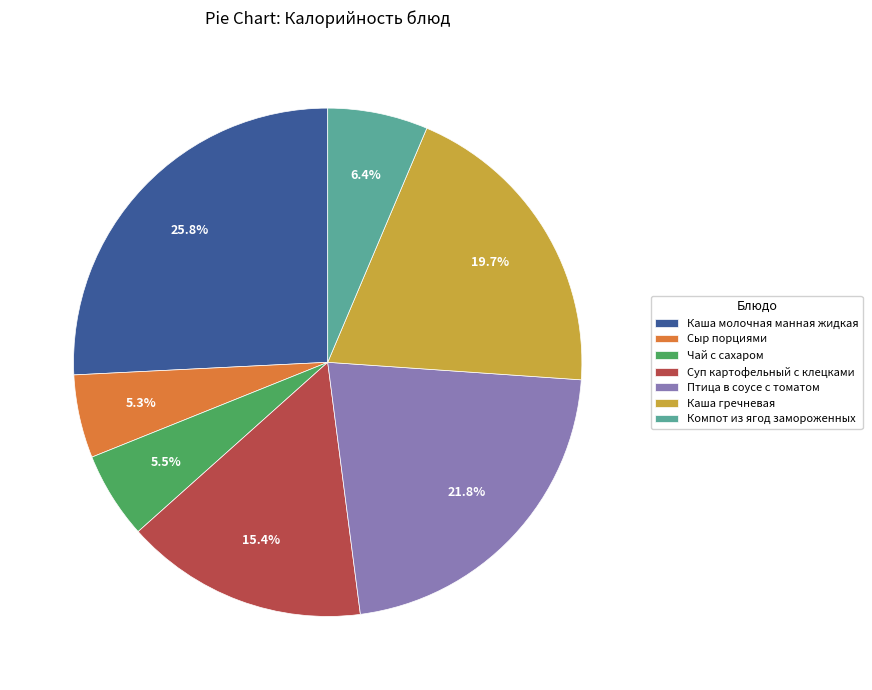

Between Каша гречневая and Компот из ягод замороженных, which is larger?

Каша гречневая